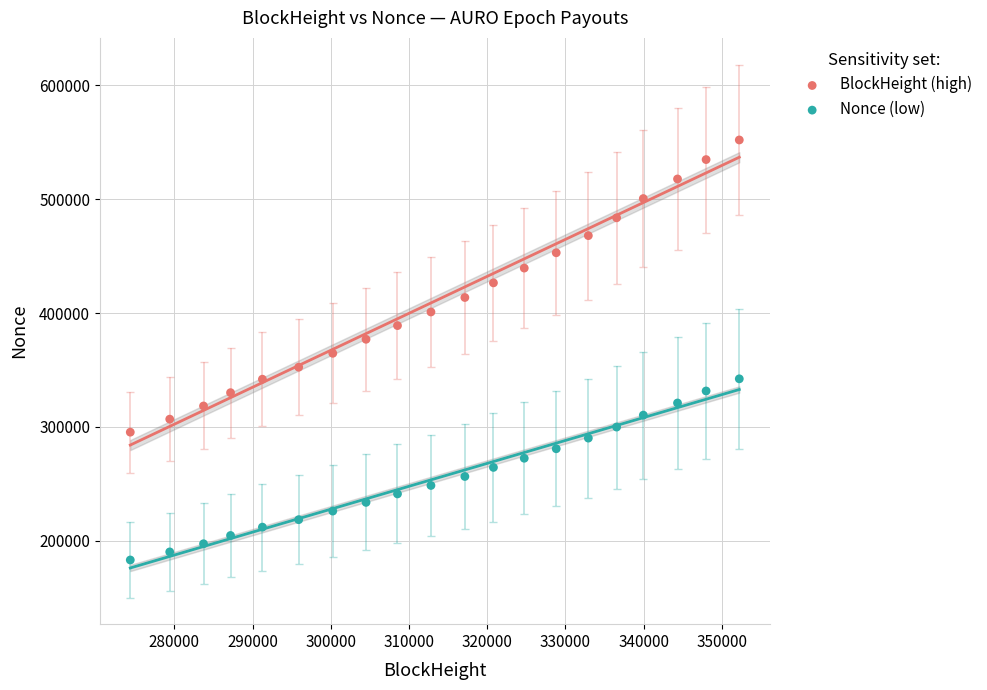

Which series reaches the minimum Y coordinate?

Nonce (low)